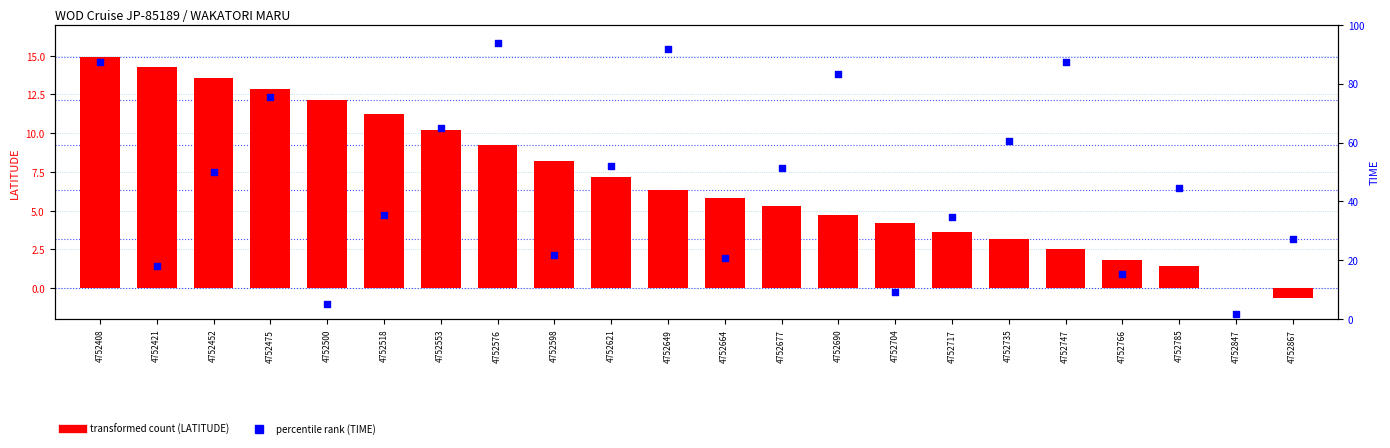

At which category is the sum across all series the highest?

4752576